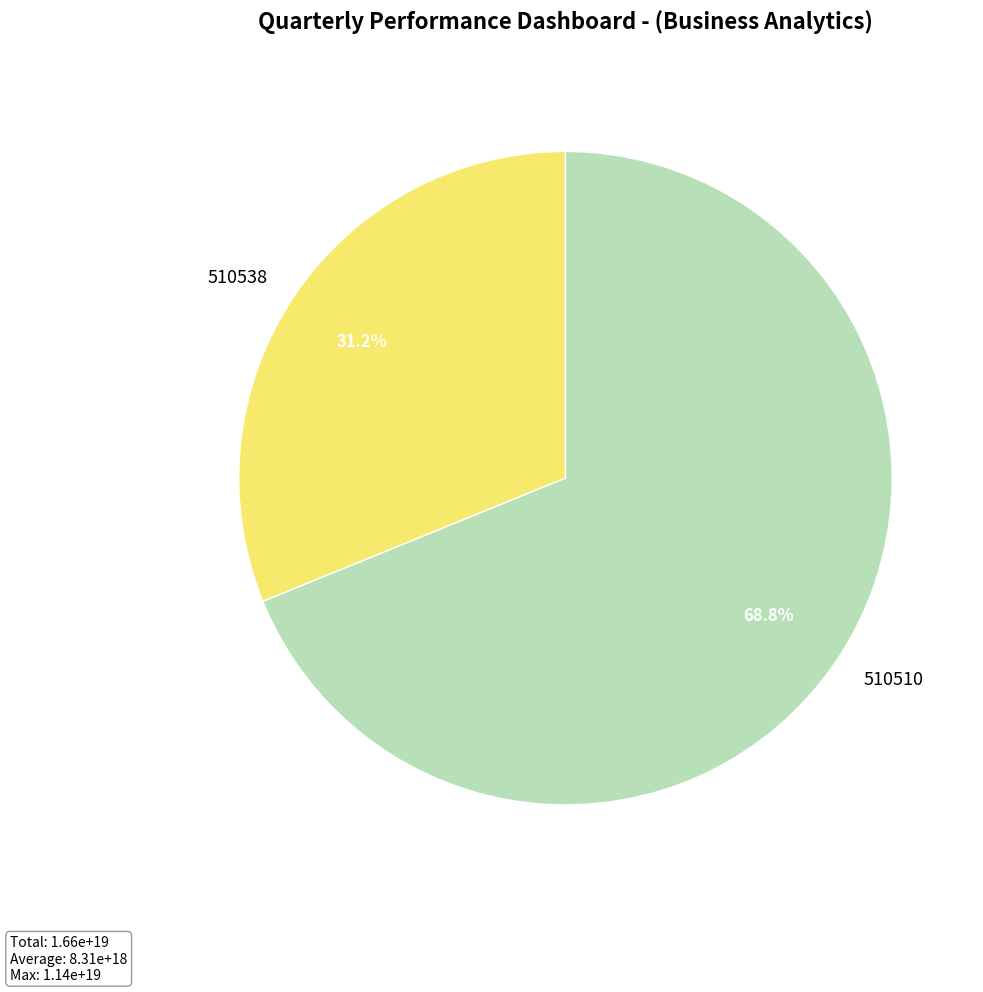

What is the ratio of the value at 510510 to the value at 510538?

2.2